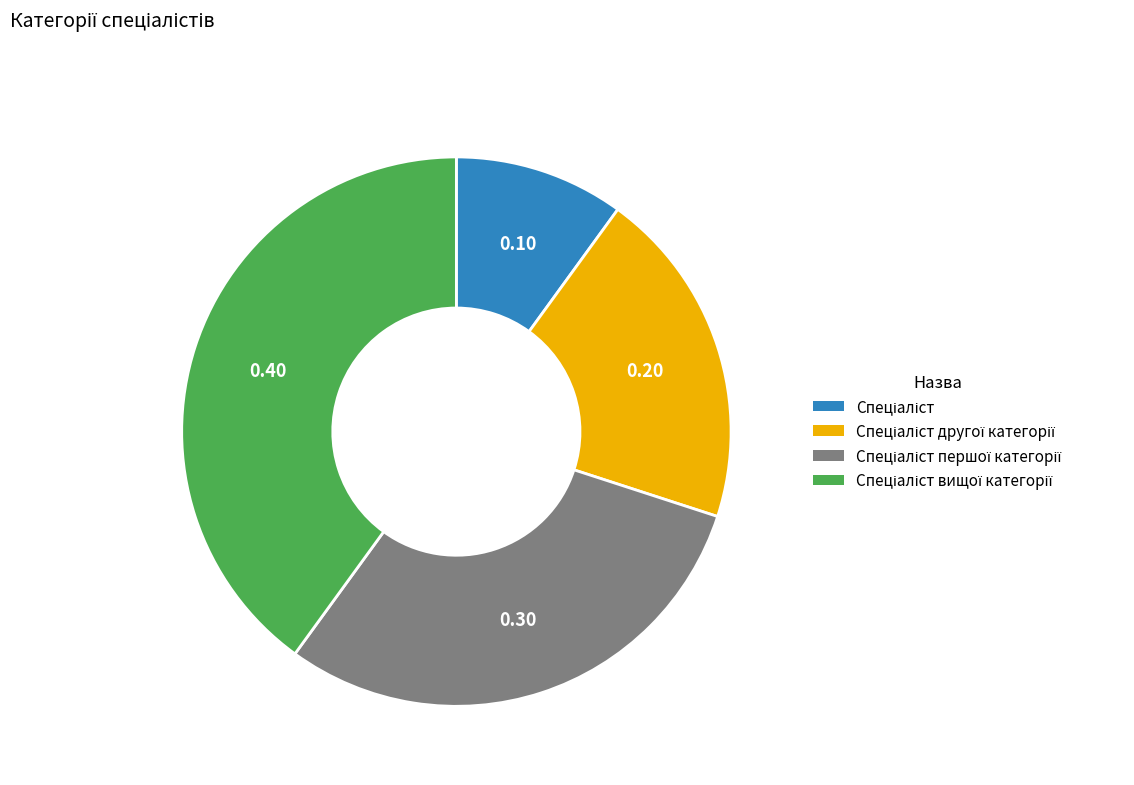

Count the number of slices in the pie.

4